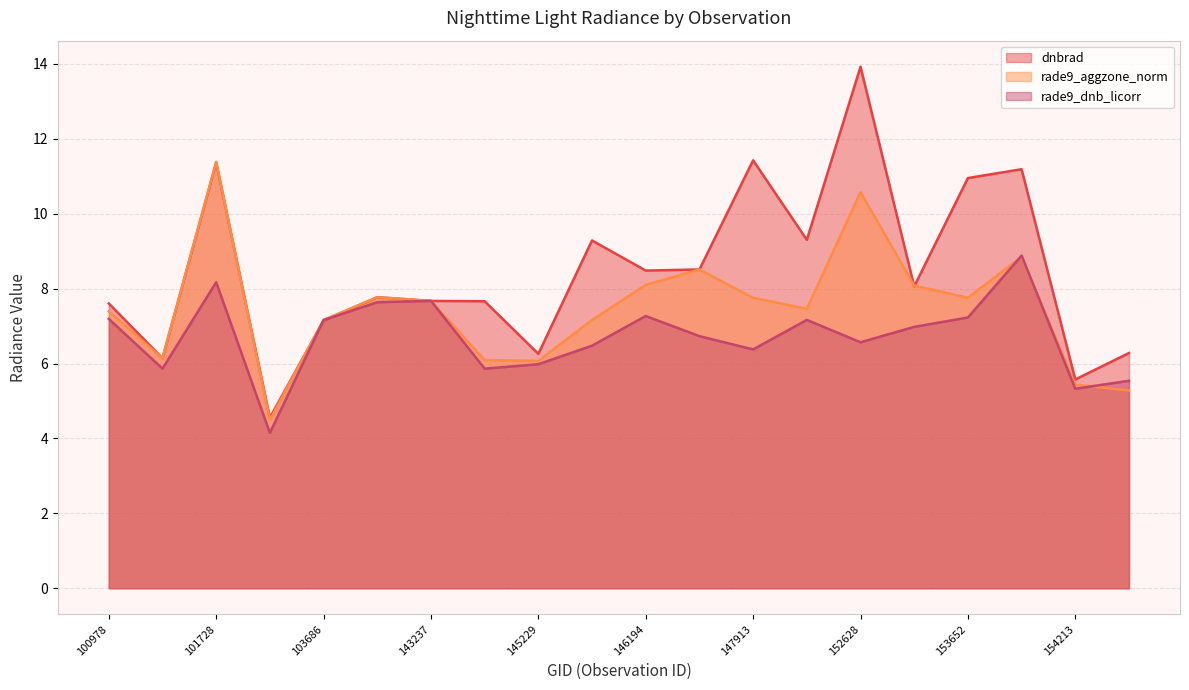

What is the average value of the rade9_aggzone_norm series?

7.5